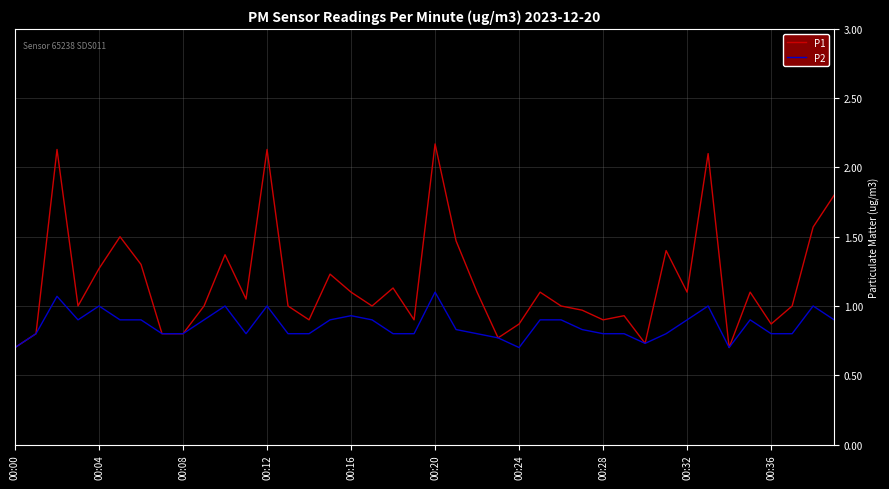

Is this an area chart (filled region under the line)?

No